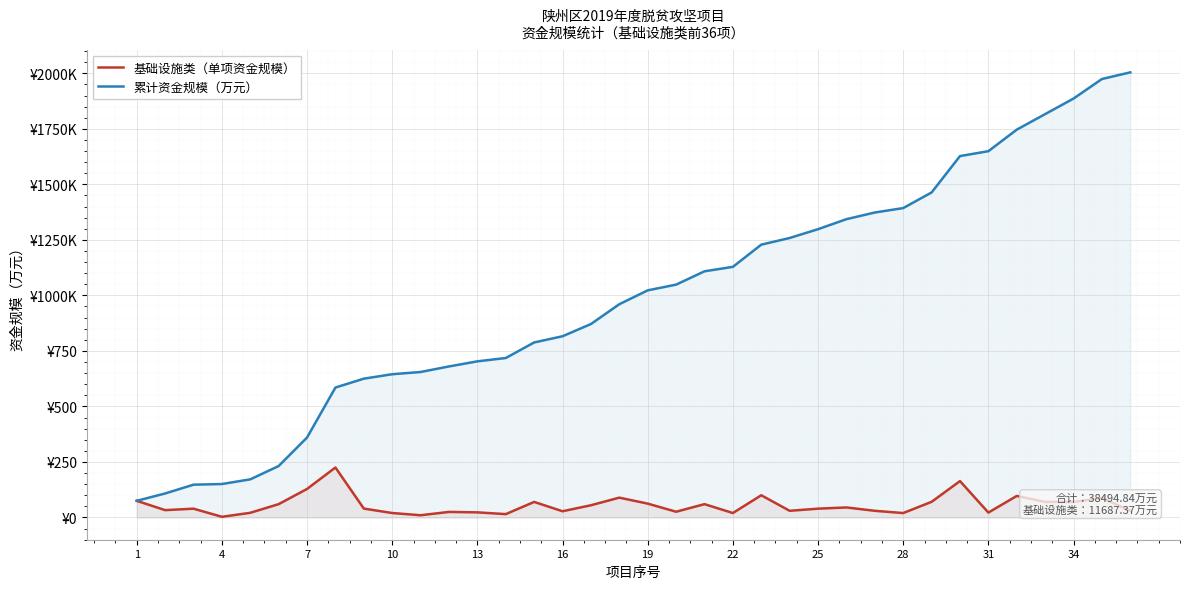

The 累计资金规模（万元） series shows 1479.6 at 19. True or false?

False